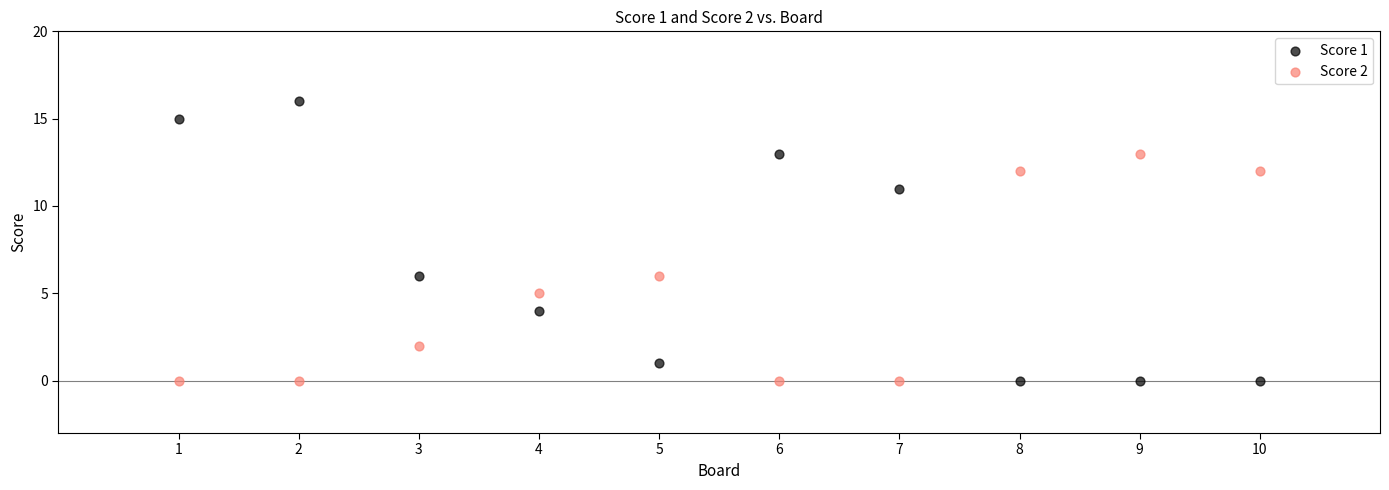

What are all the series names shown in the legend?

Score 1, Score 2